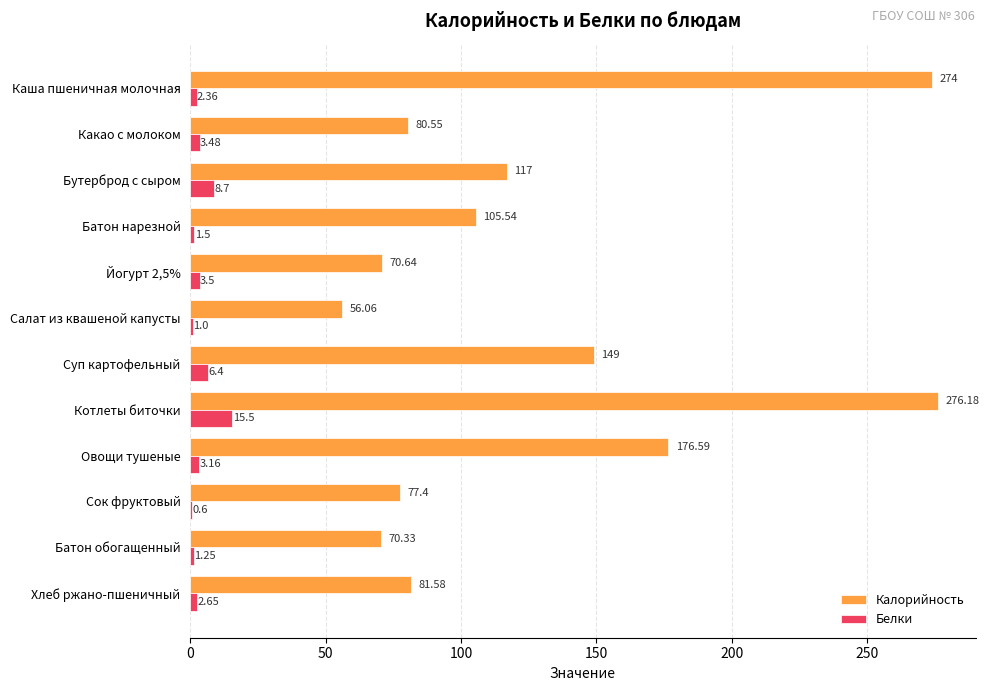

At which label is Калорийность closest to 166?

Овощи тушеные